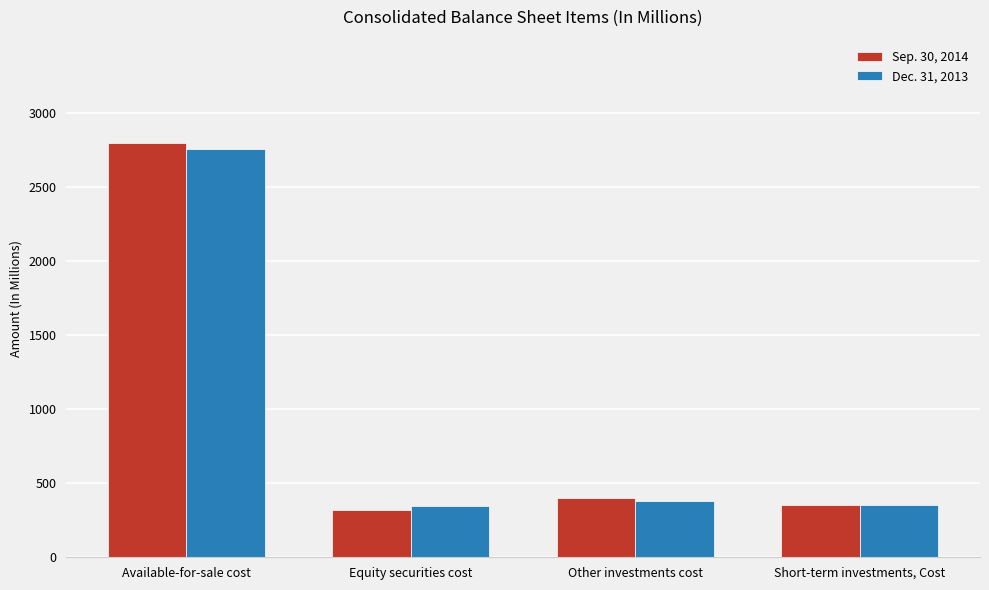

The Dec. 31, 2013 series shows 351.6 at Short-term investments, Cost. True or false?

True